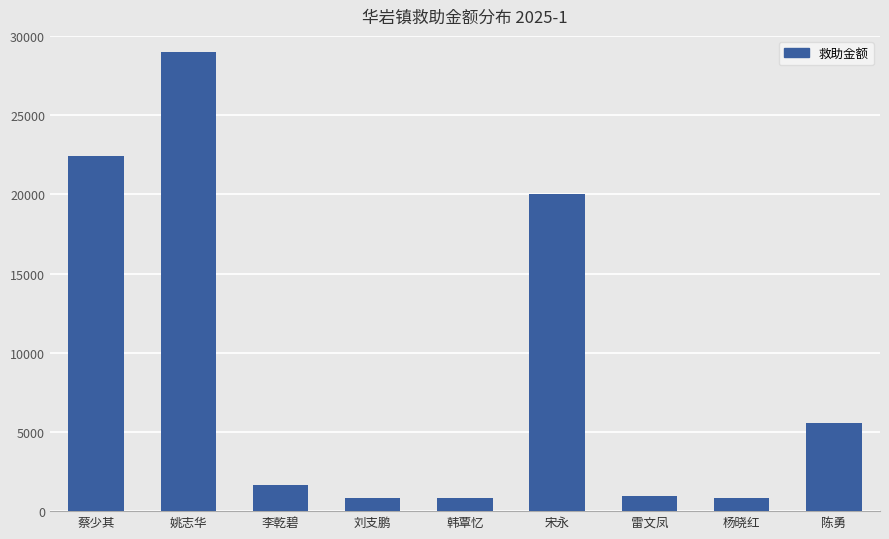

What is the smallest value displayed?

800